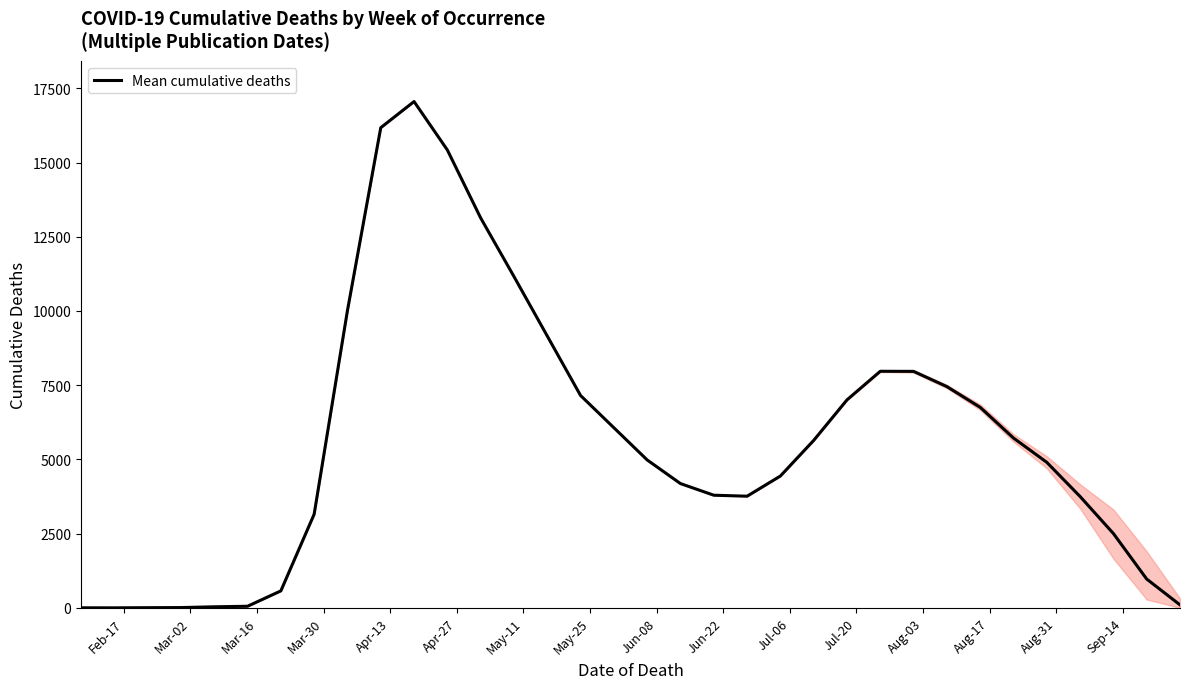

What is the greatest value displayed?

17055.0